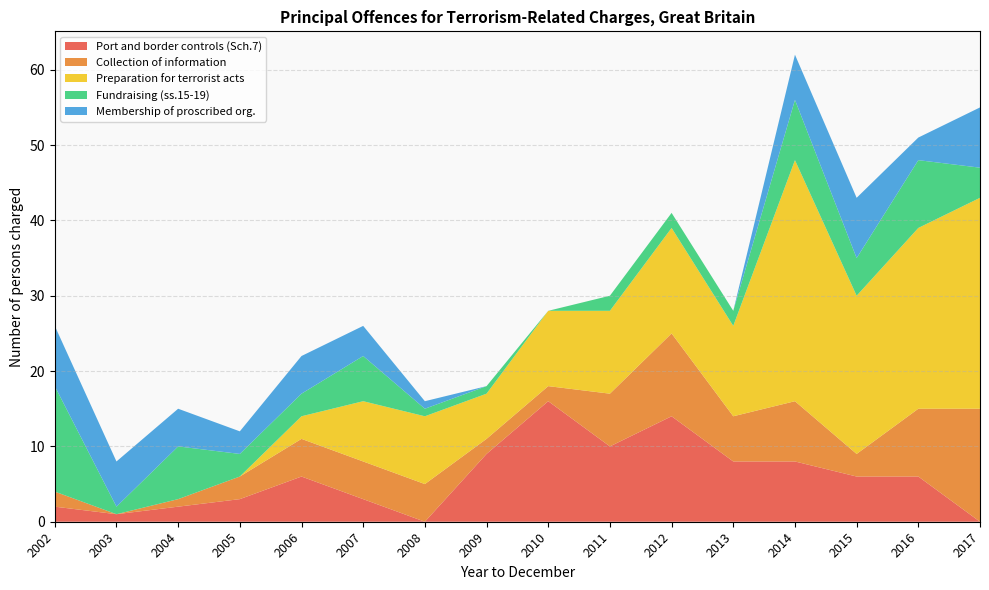

Reading left to right, what are all the values shown in this chart?

Port and border controls (Sch.7): 2	1	2	3	6	3	0	9	16	10	14	8	8	6	6	0
Collection of information: 2	0	1	3	5	5	5	2	2	7	11	6	8	3	9	15
Preparation for terrorist acts: 0	0	0	0	3	8	9	6	10	11	14	12	32	21	24	28
Fundraising (ss.15-19): 14	1	7	3	3	6	1	1	0	2	2	2	8	5	9	4
Membership of proscribed org.: 8	6	5	3	5	4	1	0	0	0	0	0	6	8	3	8